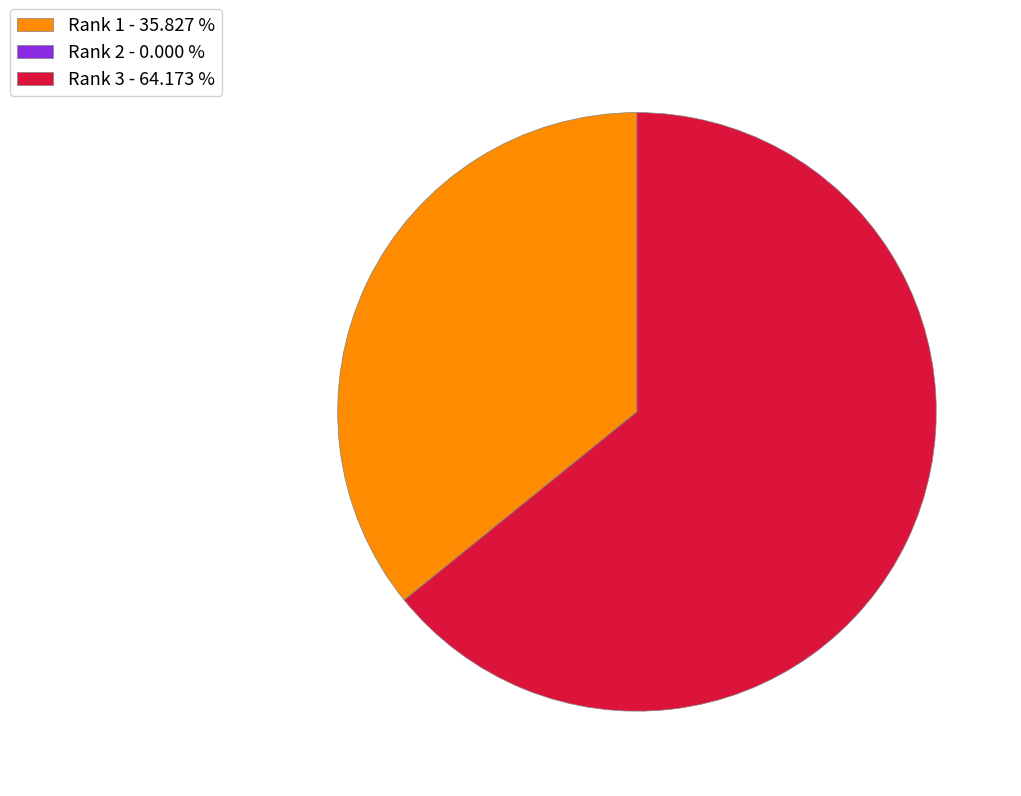

Does any single category account for the majority?

Yes